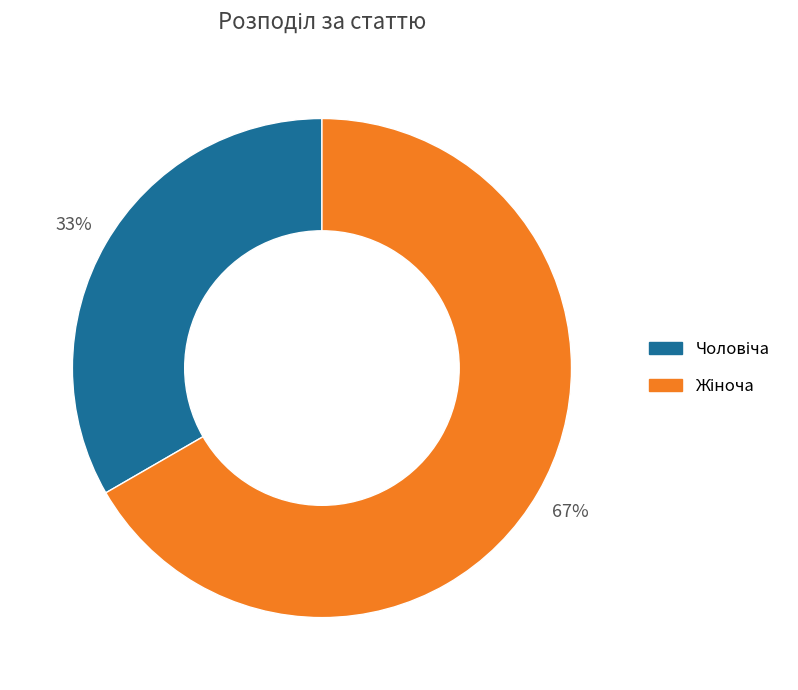

Does any single category account for the majority?

Yes